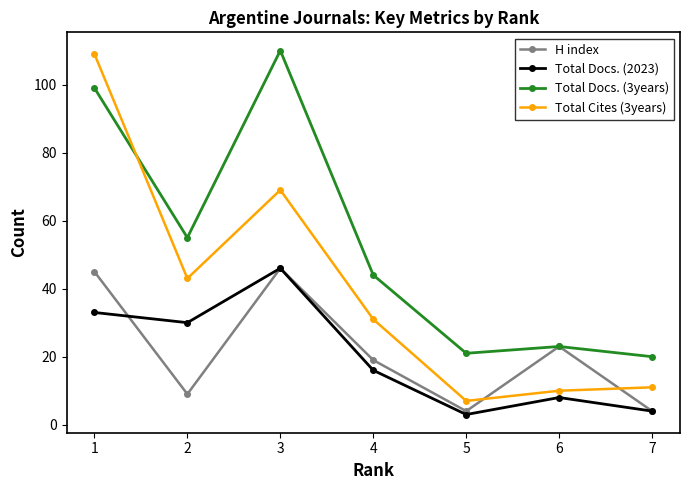

What is the difference between the H index values at 5 and 1?

41